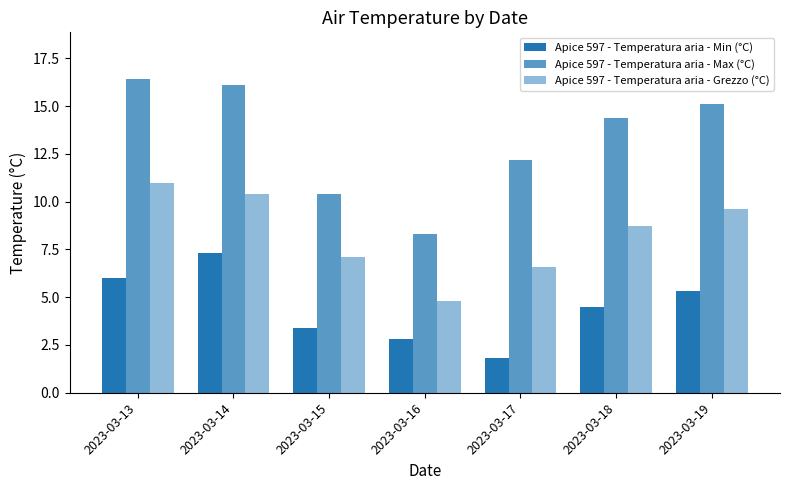

At how many categories does at least one series exceed 15?

3